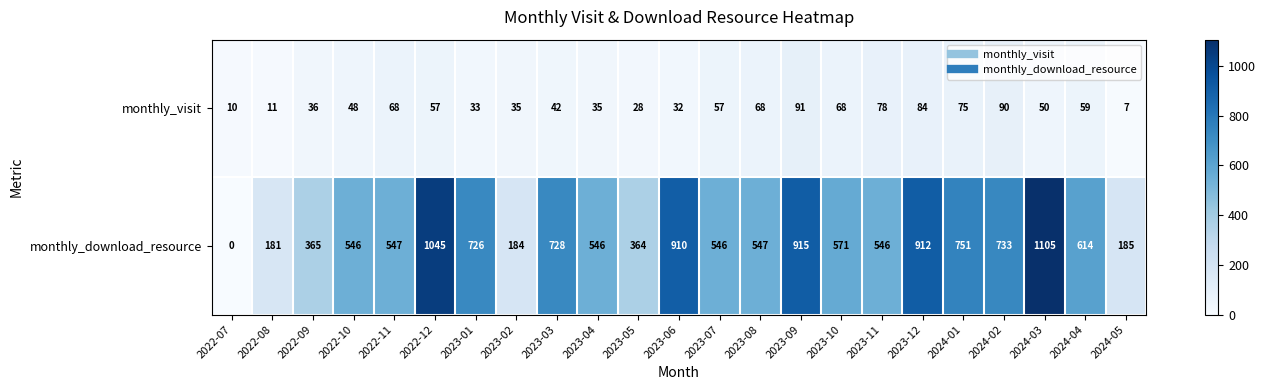

Where does the monthly_visit series first go above 50?

2022-11